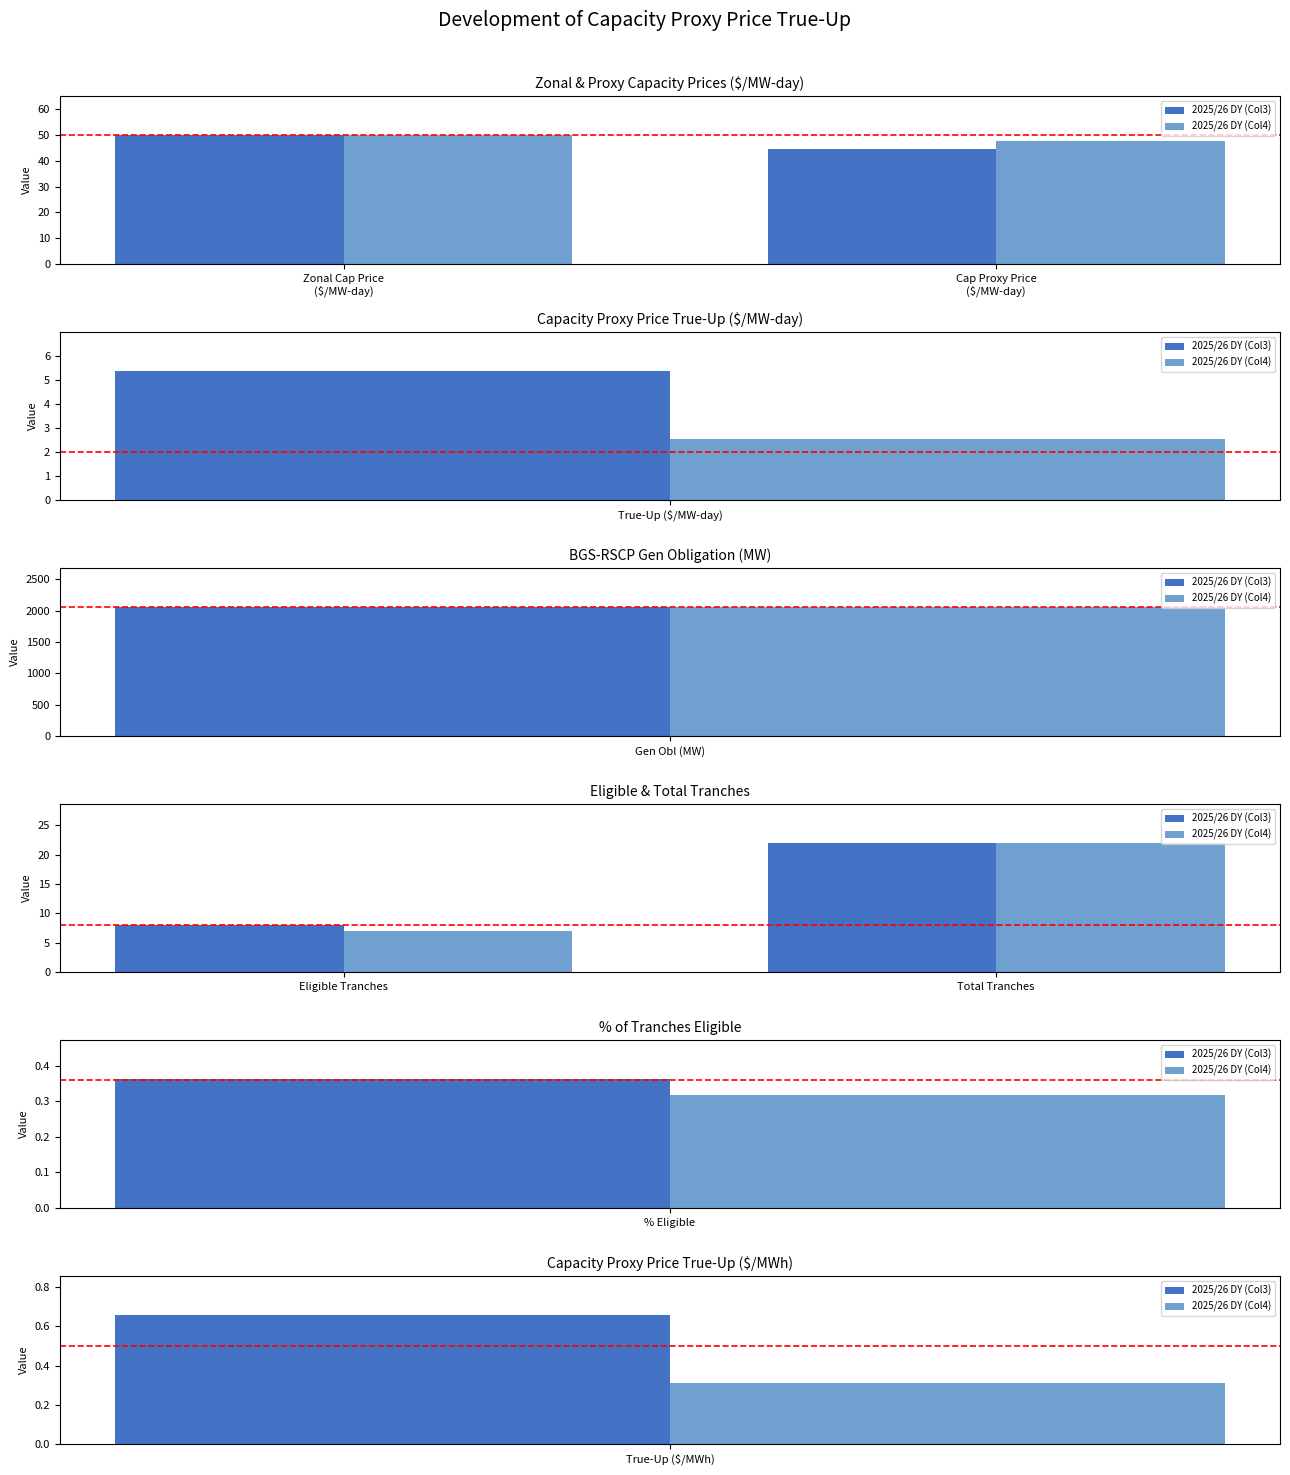

What are all the series names shown in the legend?

2025/26 DY (Col3), 2025/26 DY (Col4)